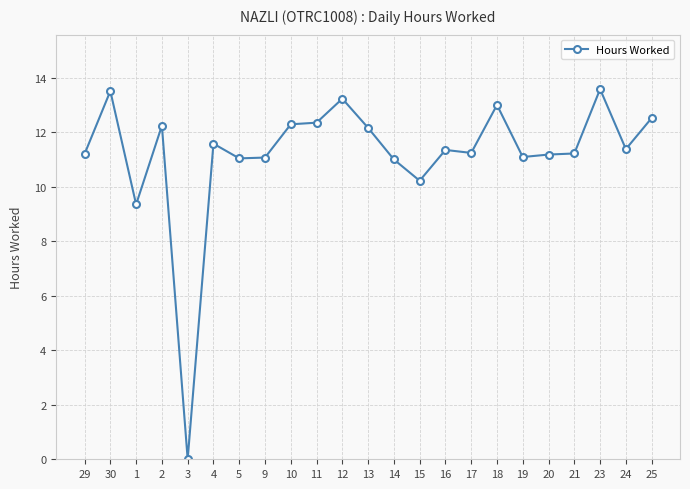

Is it true that the value at 10 is 8.2?

False